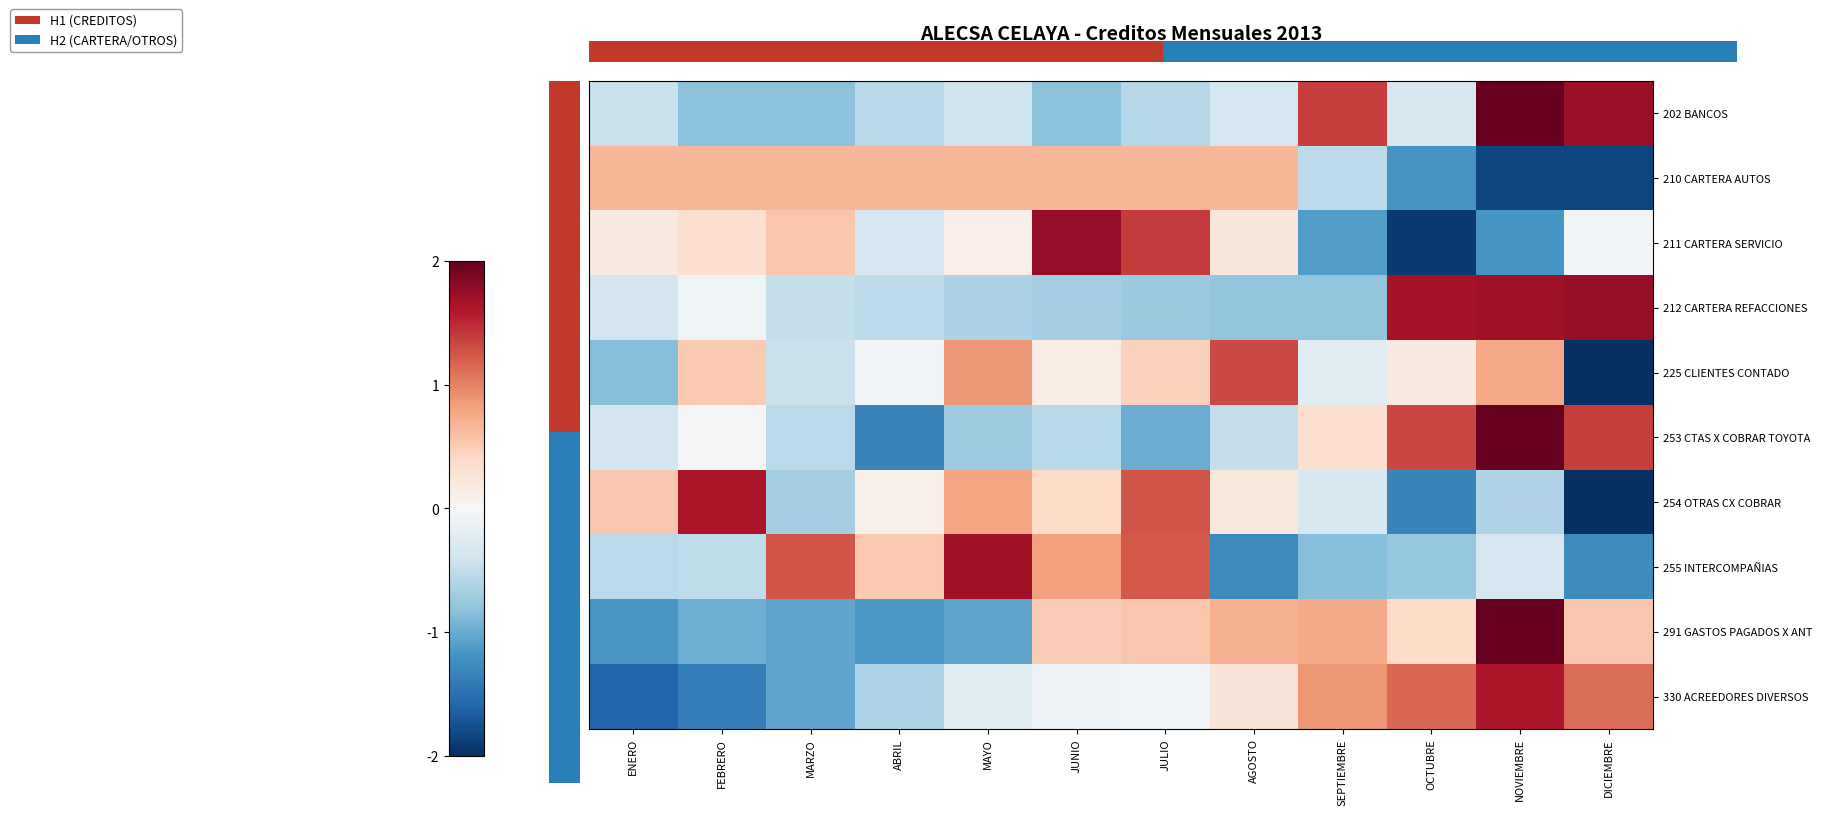

List the labels in order of 211 CARTERA SERVICIO value, largest first.

JUNIO, JULIO, MARZO, FEBRERO, AGOSTO, ENERO, MAYO, DICIEMBRE, ABRIL, SEPTIEMBRE, NOVIEMBRE, OCTUBRE